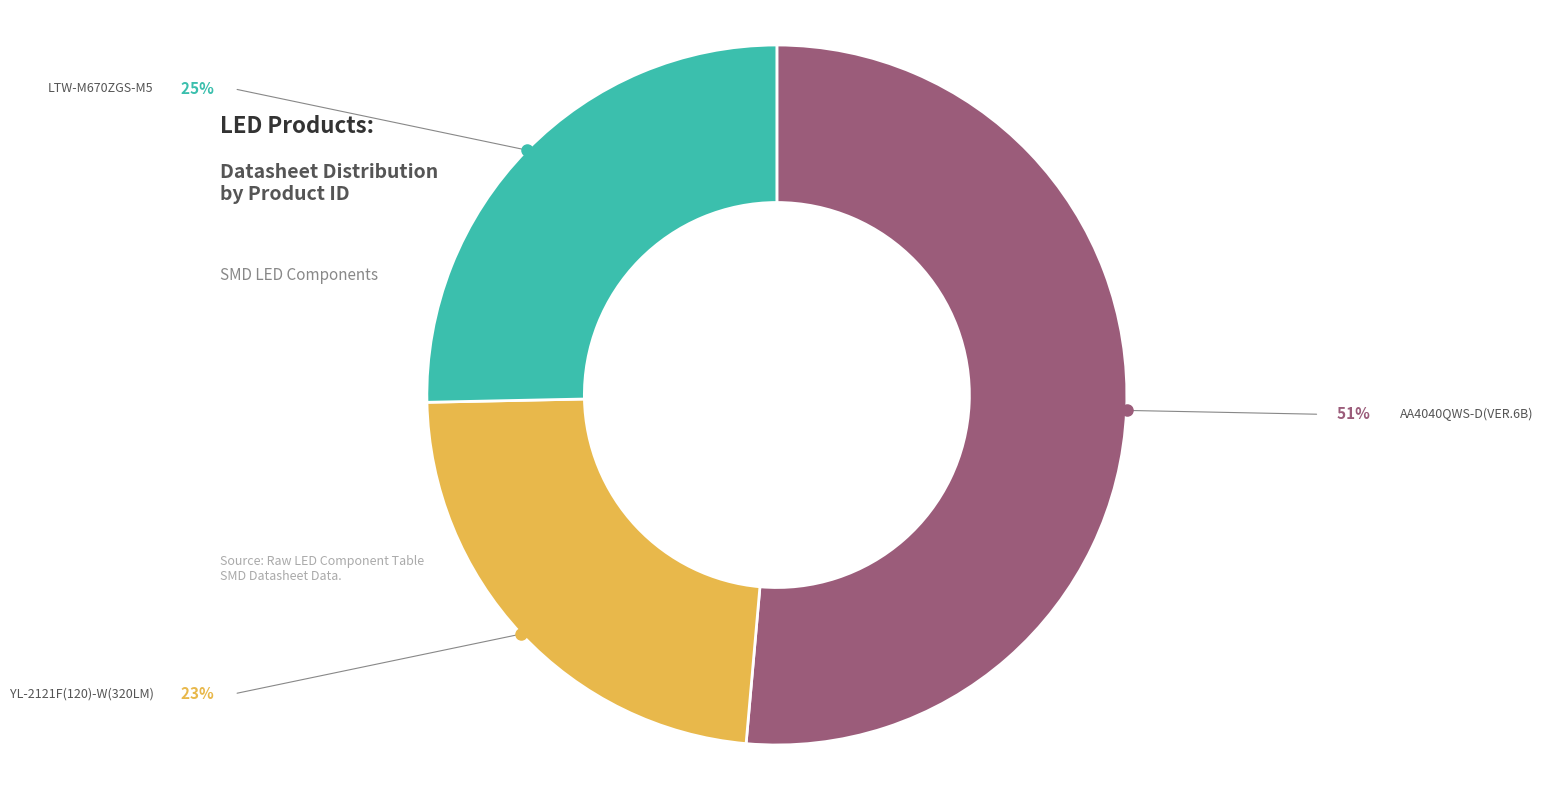

Is there a majority slice in this chart?

Yes